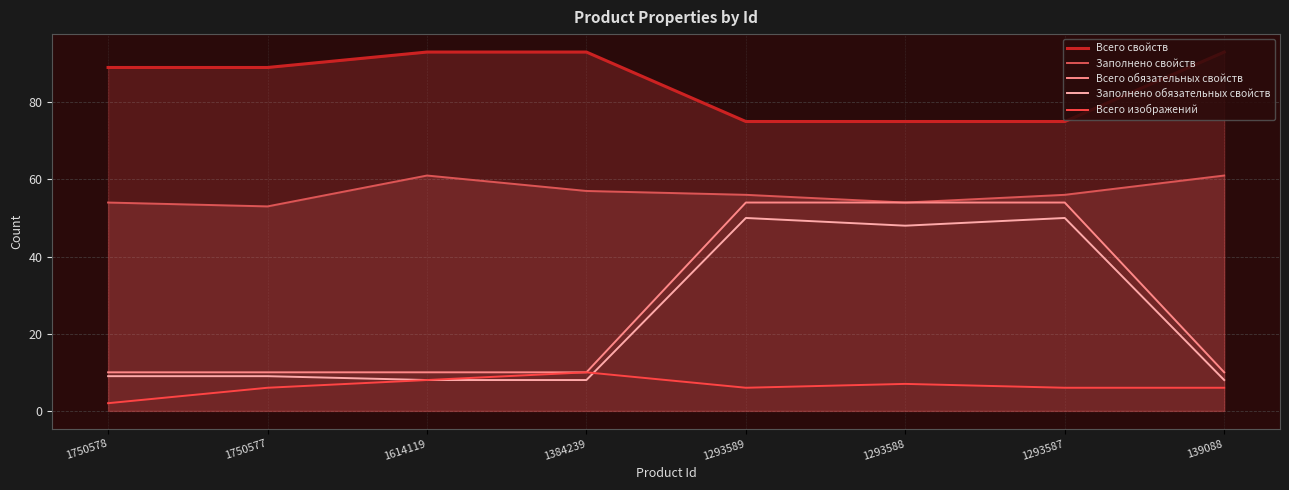

What is the total value across all series at 139088?

178